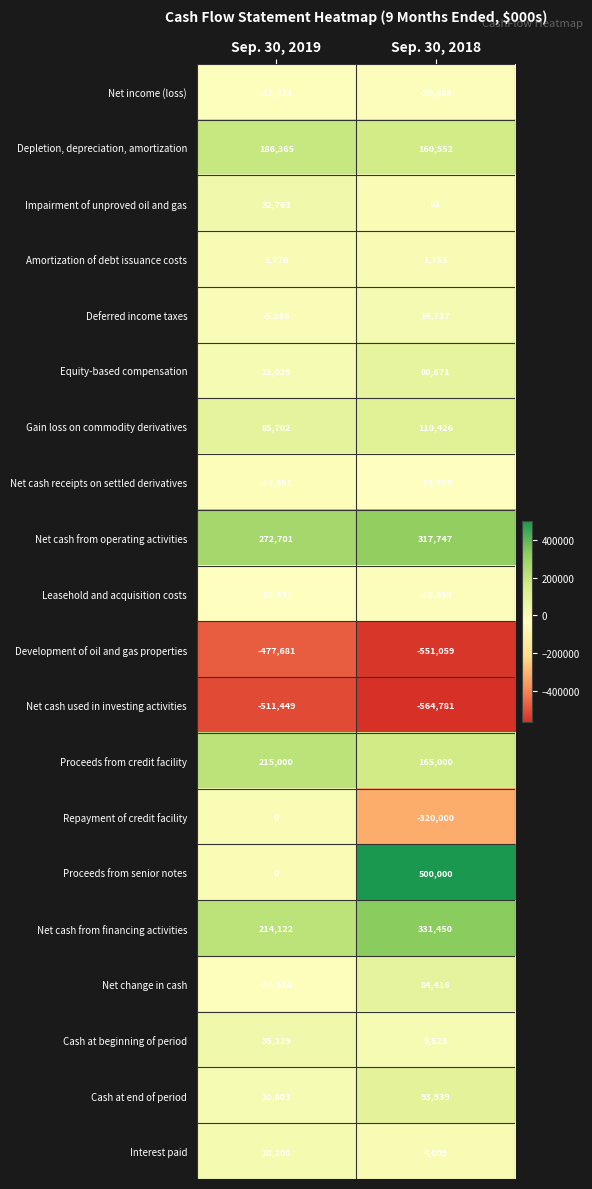

What is the difference between the Net cash used in investing activities values at Sep. 30, 2018 and Sep. 30, 2019?

53332